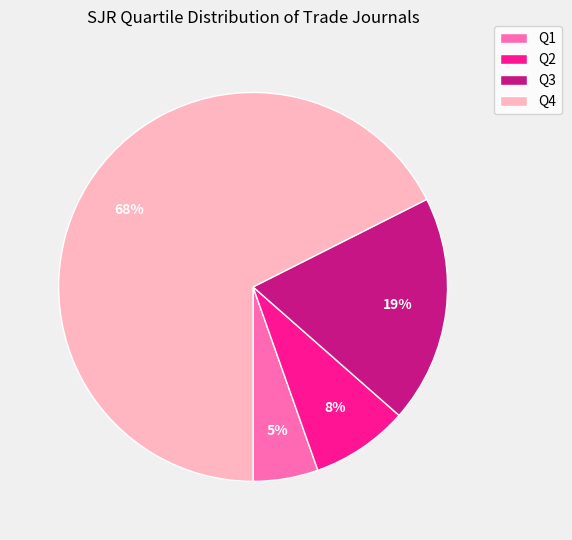

Count the number of slices in the pie.

4